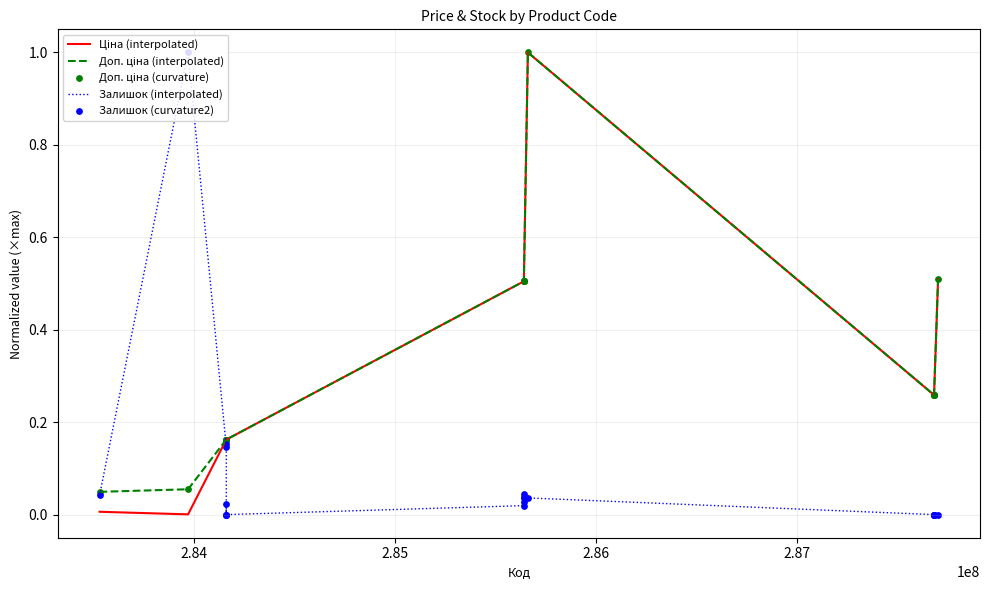

What is the greatest value displayed?

1.0